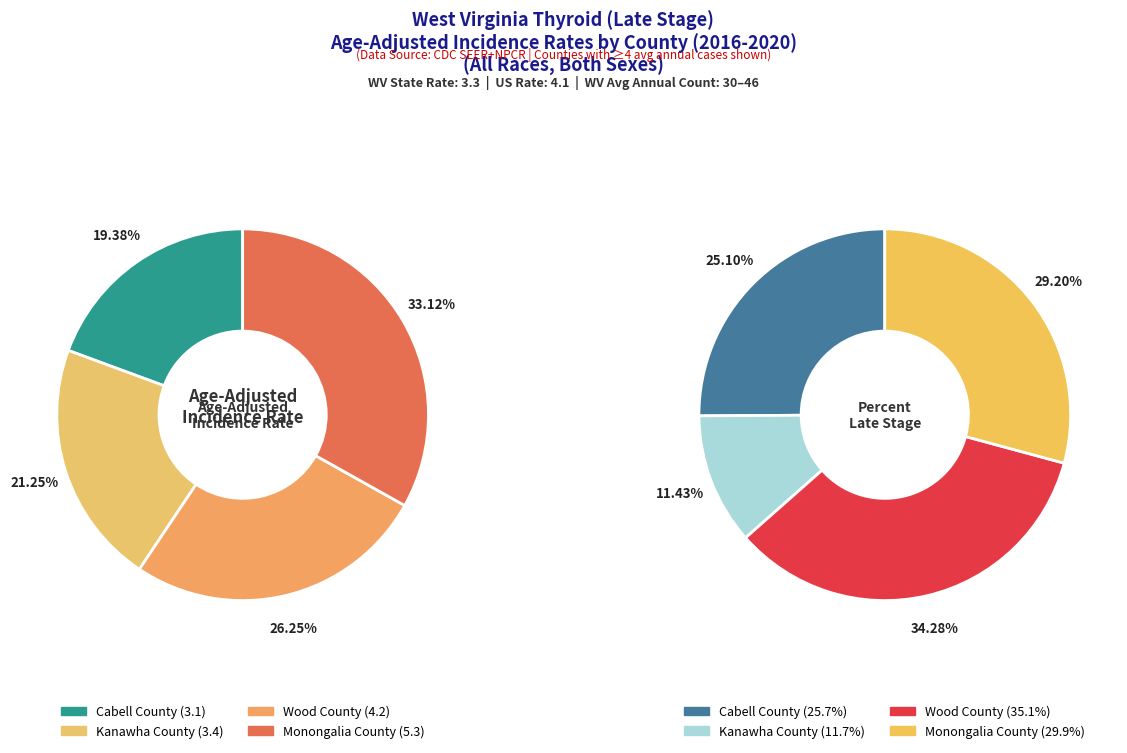

True or false: Kanawha County accounts for 21% of the total.

True